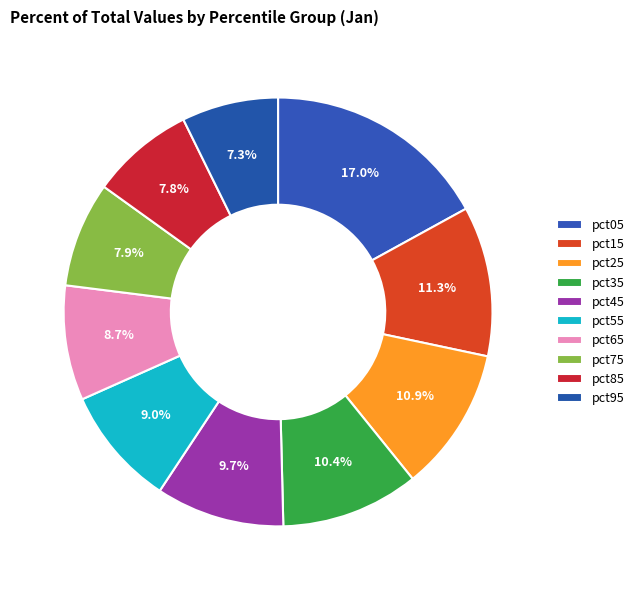

True or false: pct85 accounts for 8% of the total.

True